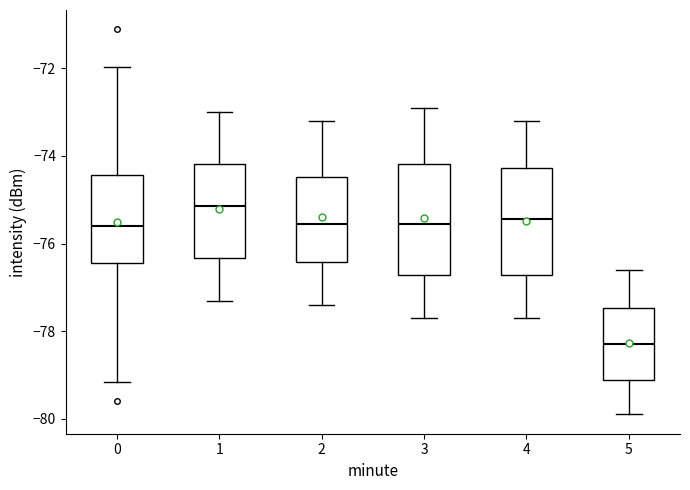

Reading left to right, transcribe this box plot: for each box, give where its median line is, the range the box spans, and where its two whiskers end, as read against the y-axis. The values are not printed on the chart, so give them approximately, as read against the axis.

0: median -75.6, box -76.4 to -74.4, whiskers -79.2 to -72.0
1: median -75.2, box -76.4 to -74.2, whiskers -77.2 to -73.0
2: median -75.6, box -76.4 to -74.4, whiskers -77.4 to -73.2
3: median -75.6, box -76.8 to -74.2, whiskers -77.6 to -72.8
4: median -75.4, box -76.8 to -74.2, whiskers -77.6 to -73.2
5: median -78.2, box -79.2 to -77.4, whiskers -79.8 to -76.6